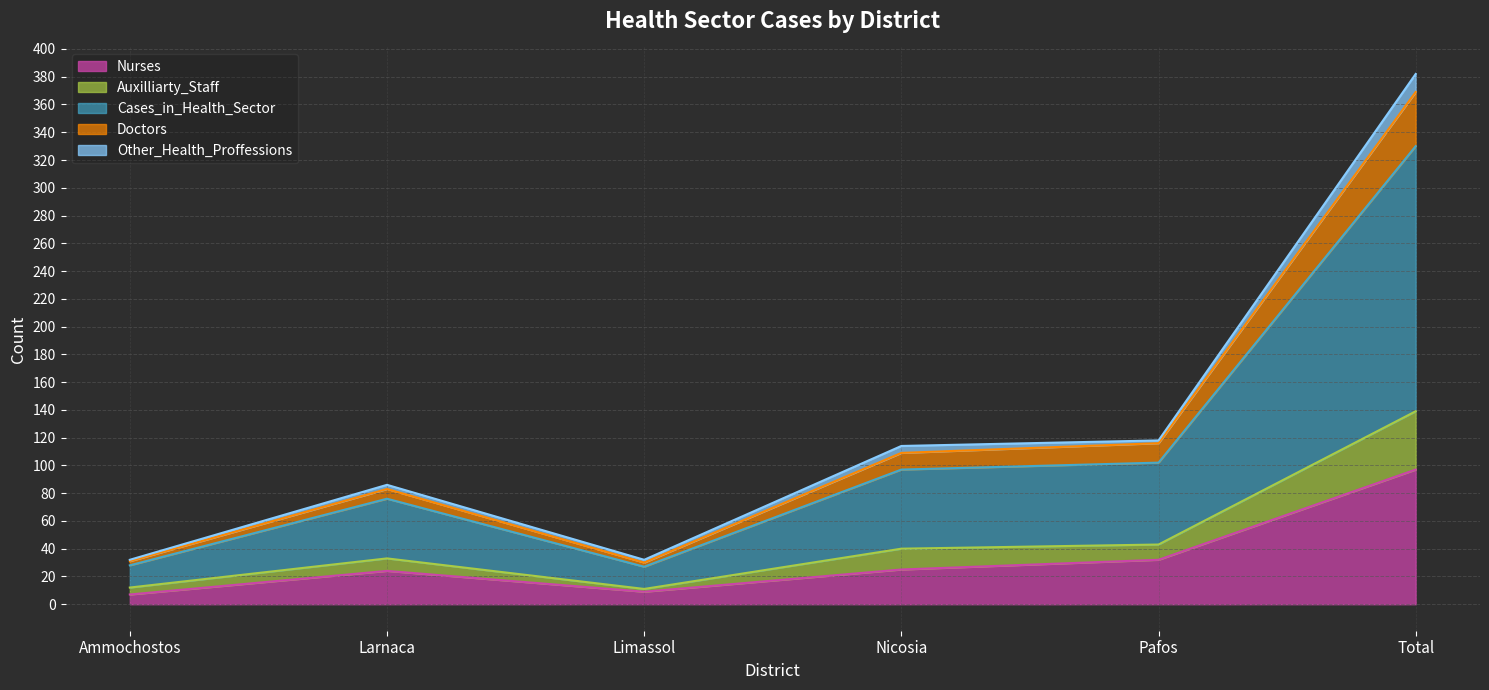

Which category has the highest value in the Nurses series?

Total